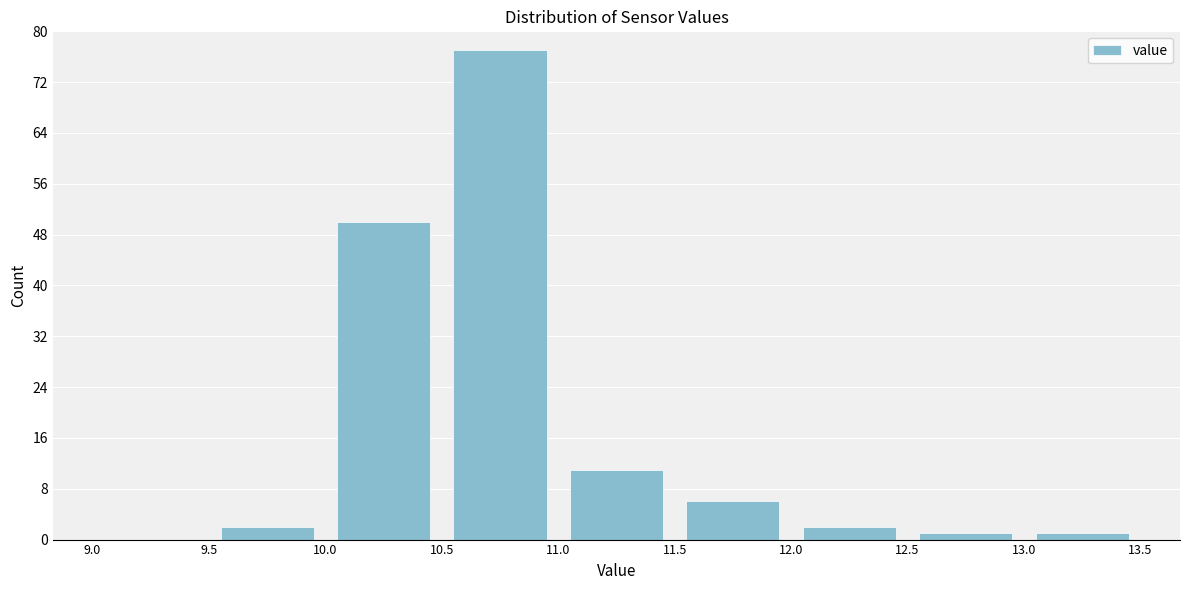

What is the height of the bar covering 9.5 to 10.0 on the x-axis? The values are not printed on the chart, so give them approximately, as read against the axis.

2